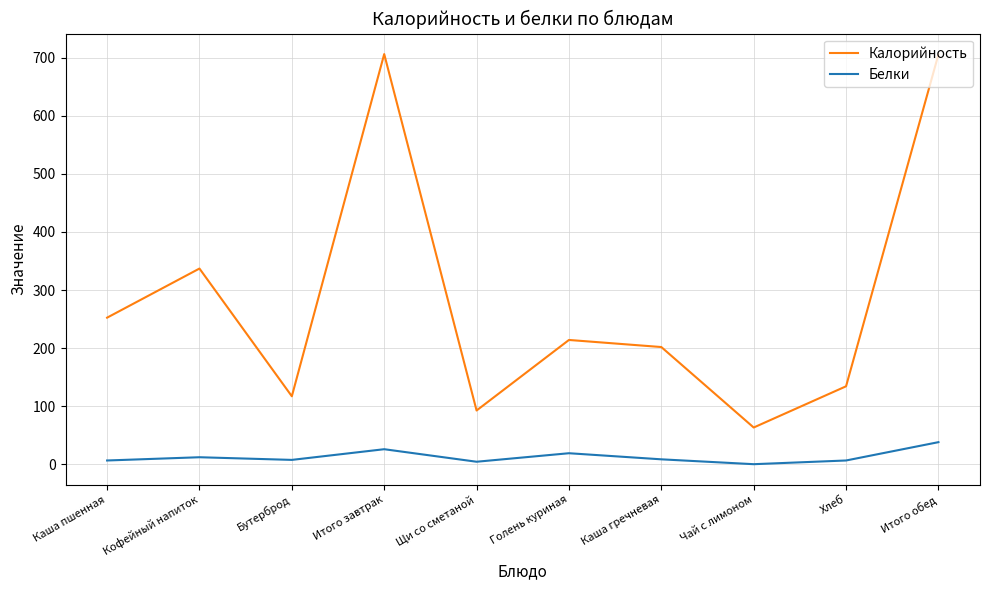

Is it true that Белки equals 38.0 at Итого обед?

True